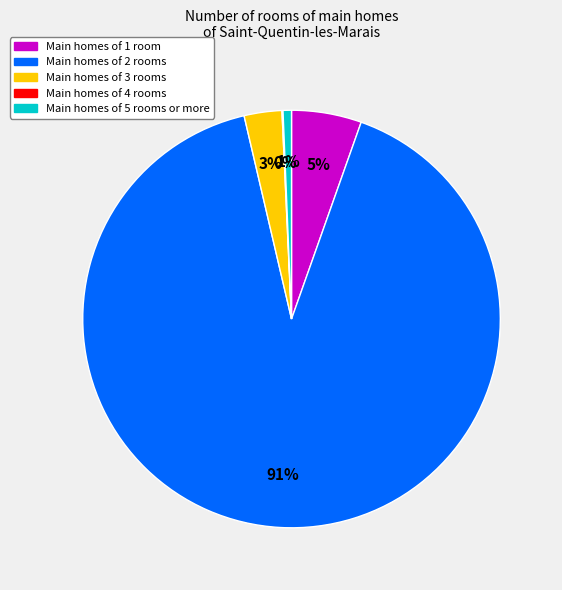

To the nearest percent, what portion does Main homes of 1 room represent?

5%